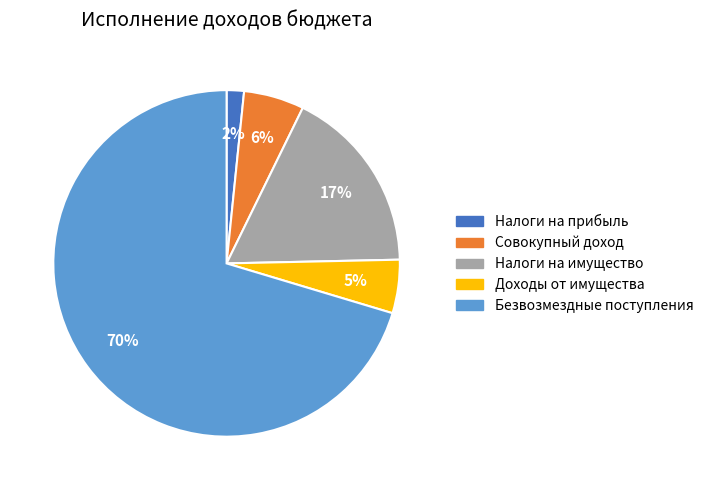

Combined, do Безвозмездные поступления and Налоги на прибыль account for over 50%?

Yes